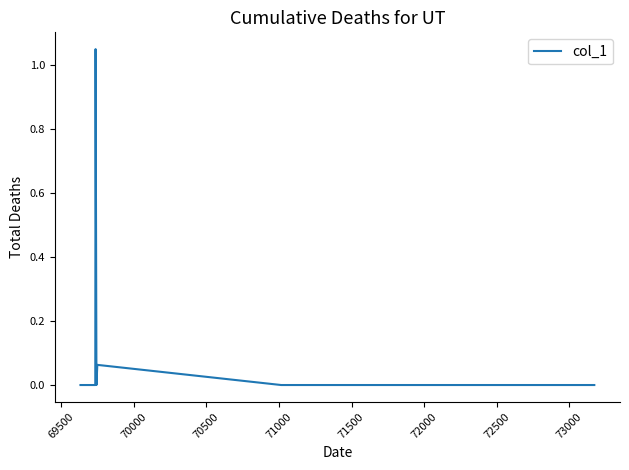

How many interior local valleys (lower than both neighbors) does the data have?

1